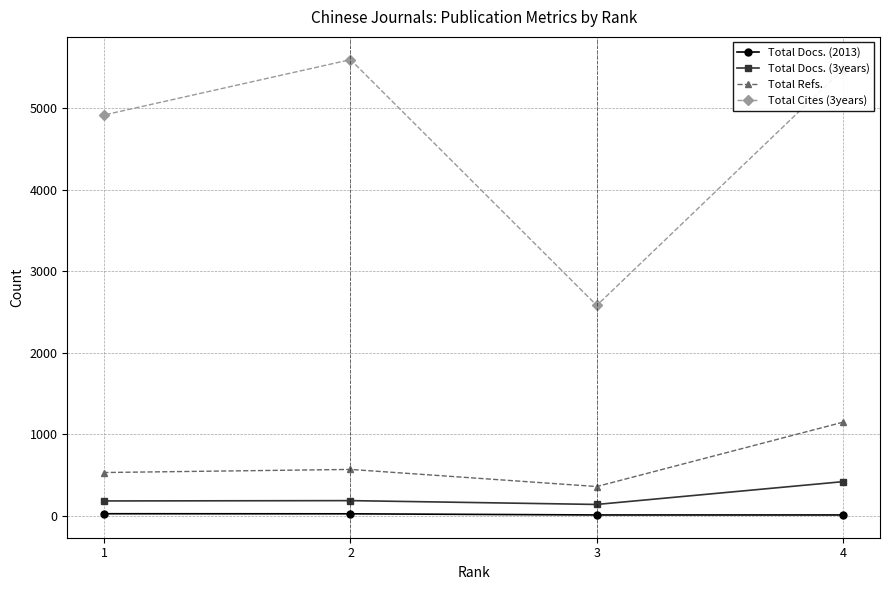

Does the chart display data point markers on the line(s)?

Yes